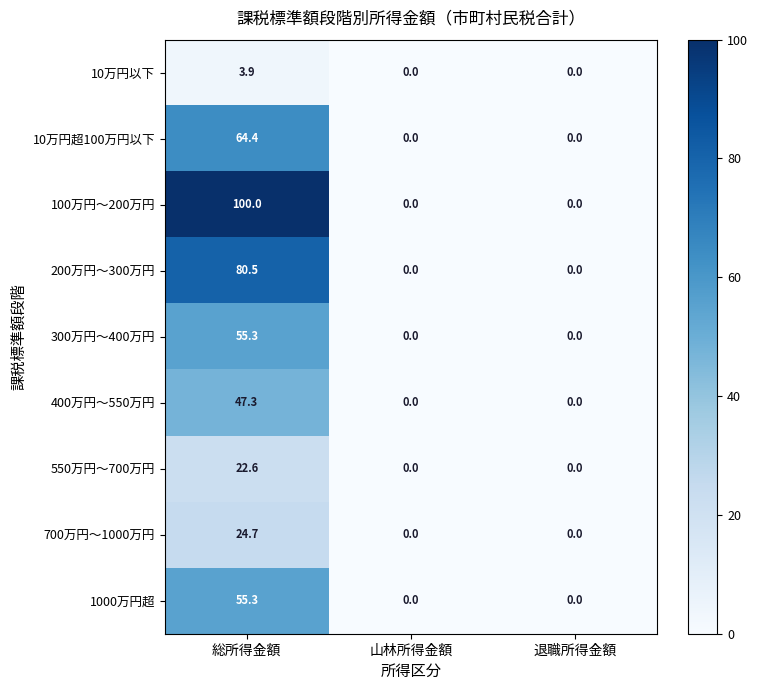

What value does the 10万円以下 series have at 総所得金額?

3.9